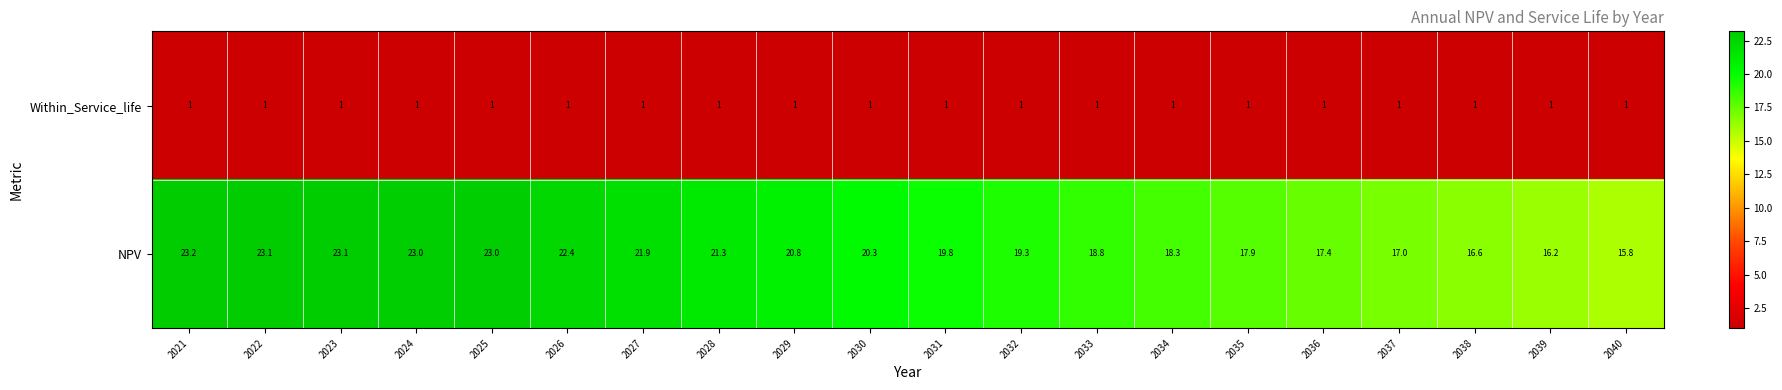

Which series changed the most between 2032 and 2038?

NPV